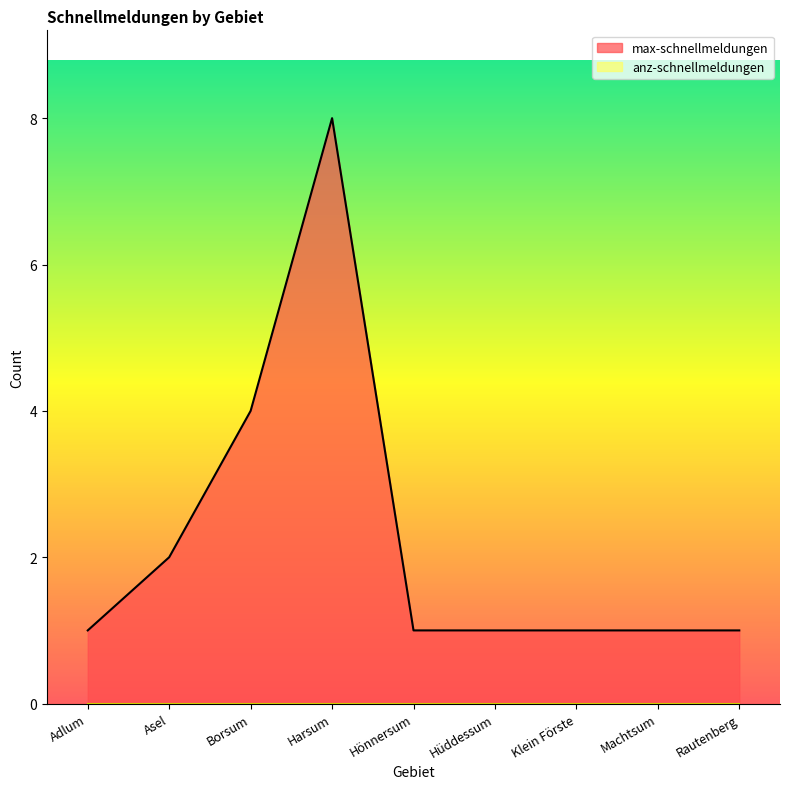

True or false: the data shows 1 at Rautenberg.

False